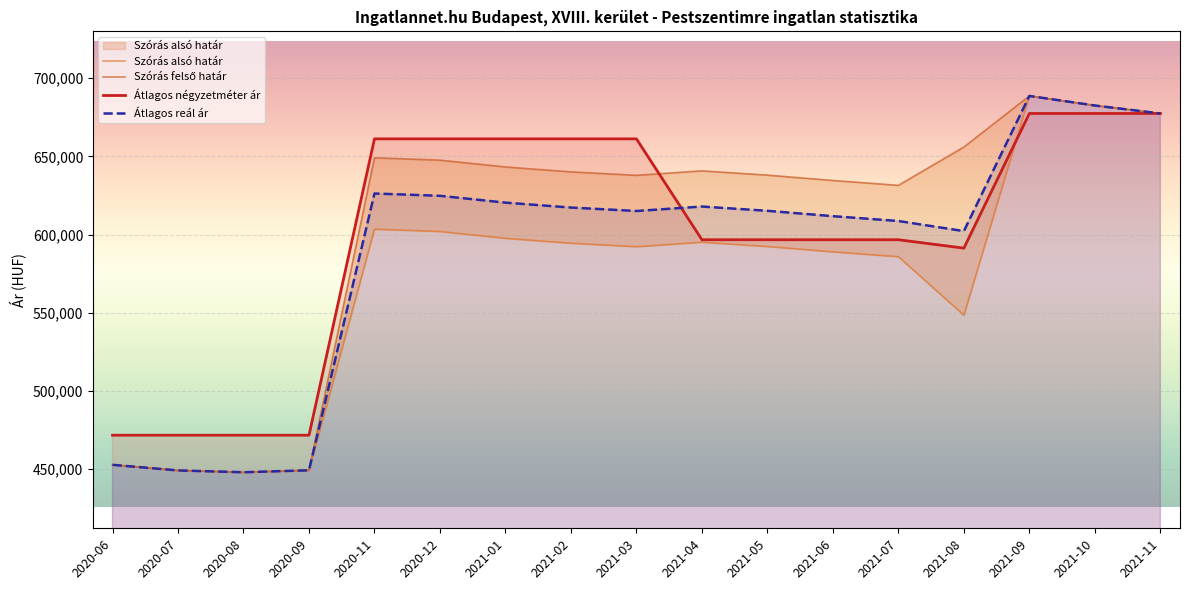

True or false: Átlagos négyzetméter ár has a value of 185159 at 2021-11.

False